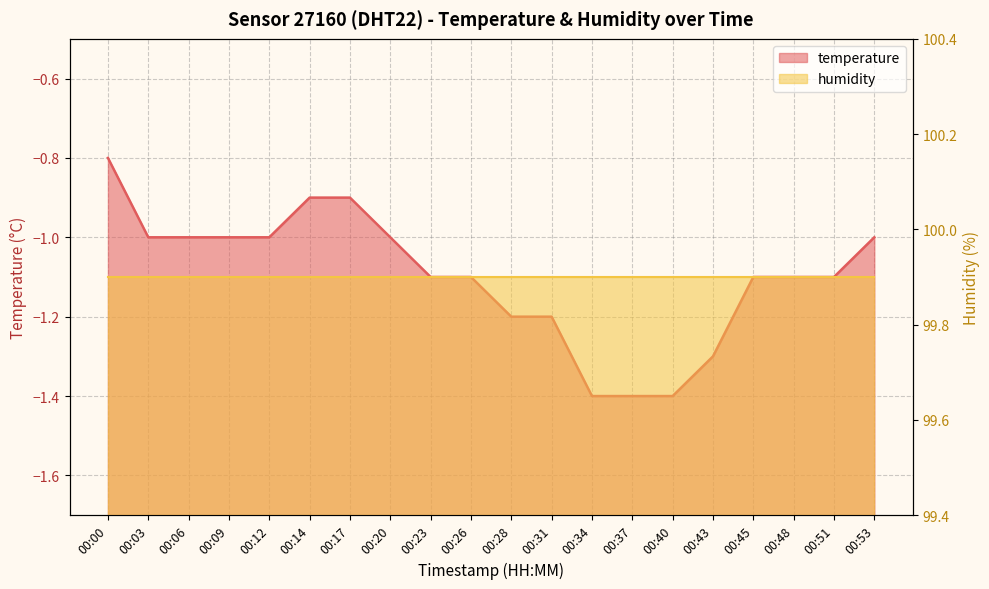

What is the value of the 9th point from the left?

-1.1